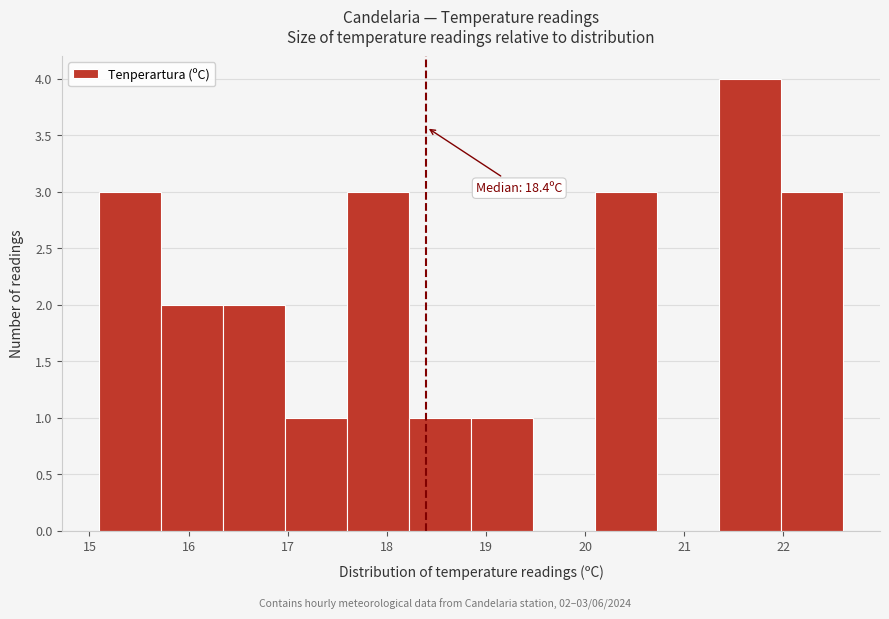

Over which range of the x-axis is the bar tallest?

21.4 to 22.0